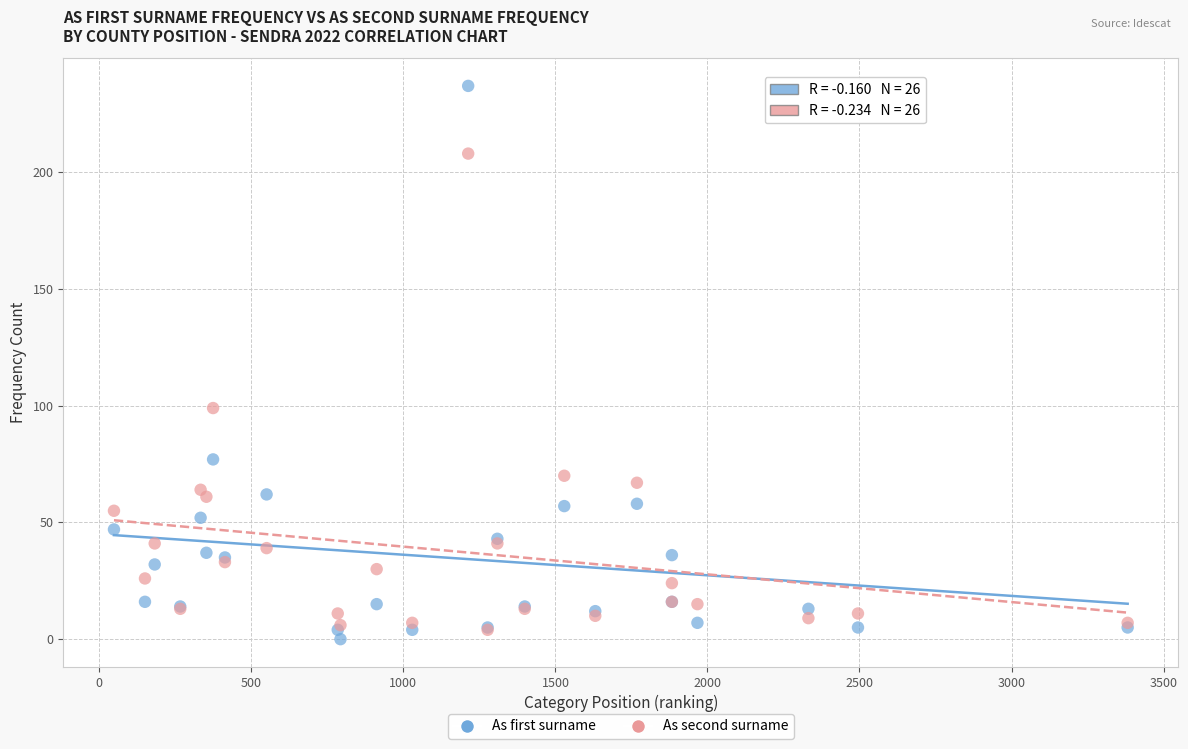

Across all series, what Y value is closest to 118?

99